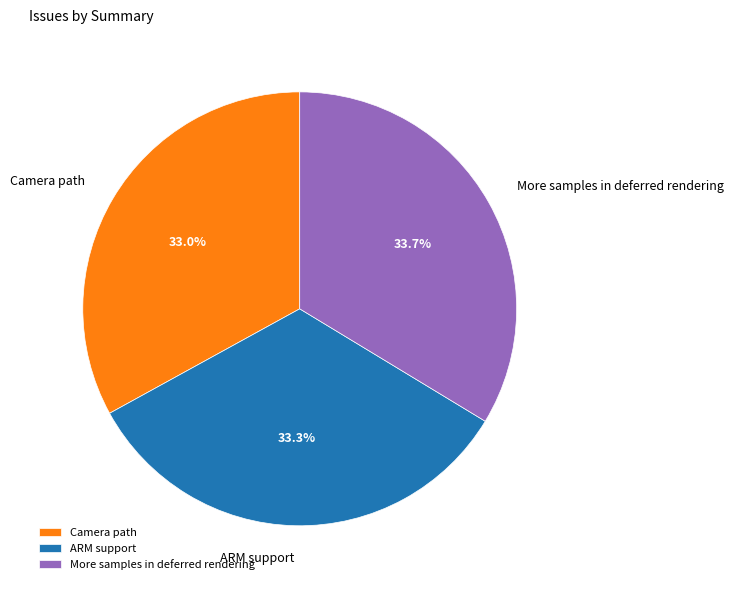

What is the ratio of the value at More samples in deferred rendering to the value at Camera path?

1.0